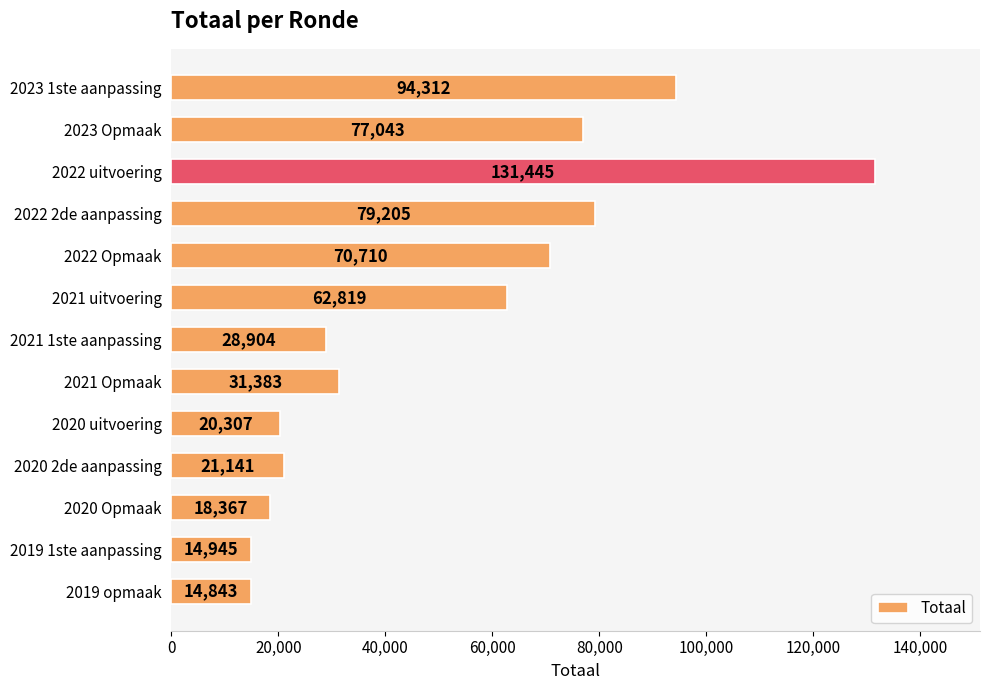

What is the change in value from 2021 uitvoering to 2020 2de aanpassing?

-41678